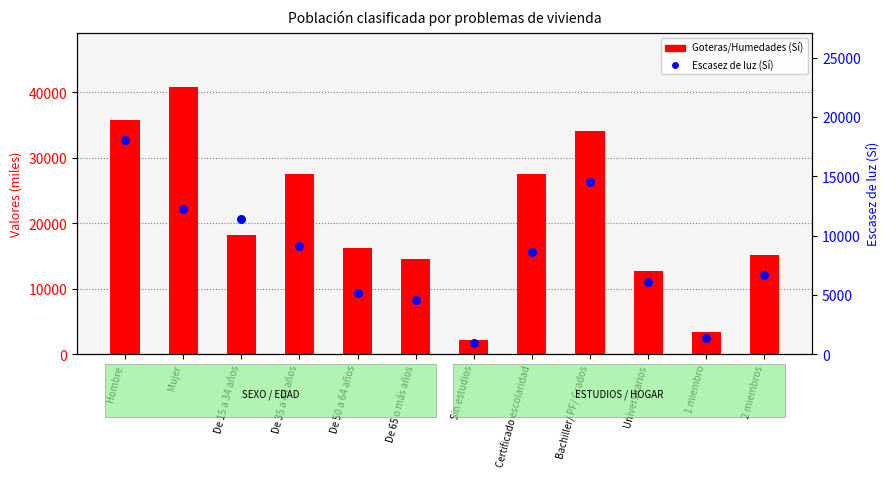

At how many categories does at least one series exceed 13299?

9